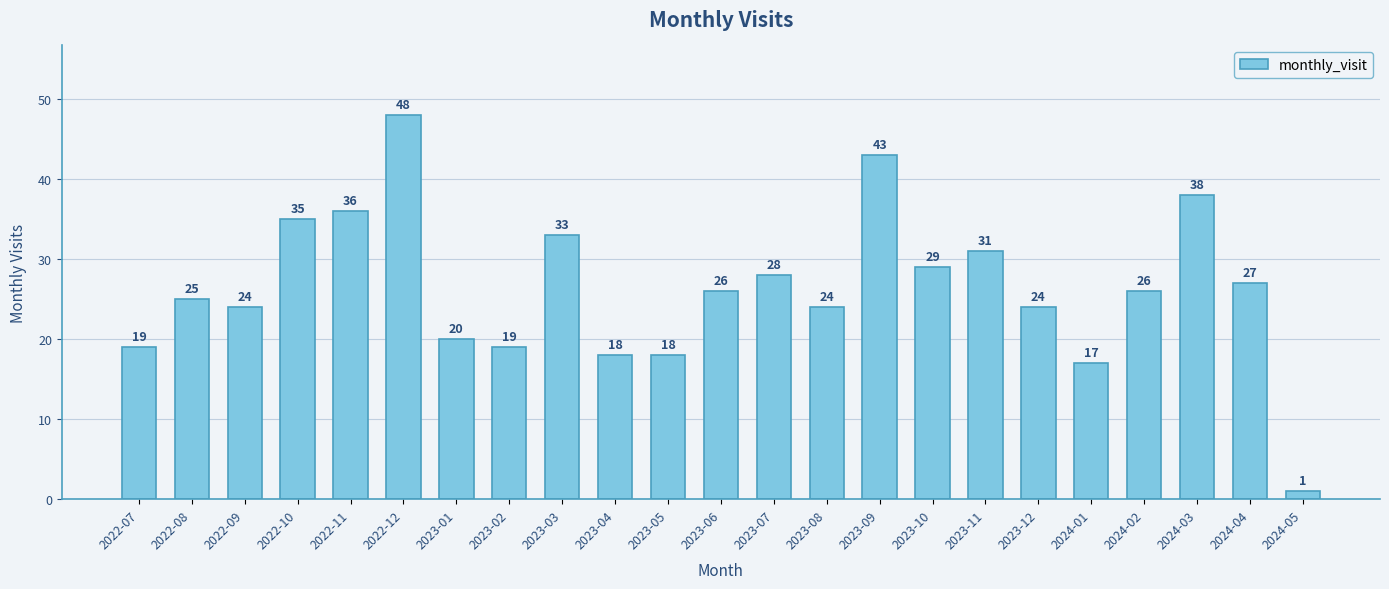

What is the ratio of the value at 2022-08 to the value at 2023-07?

0.9